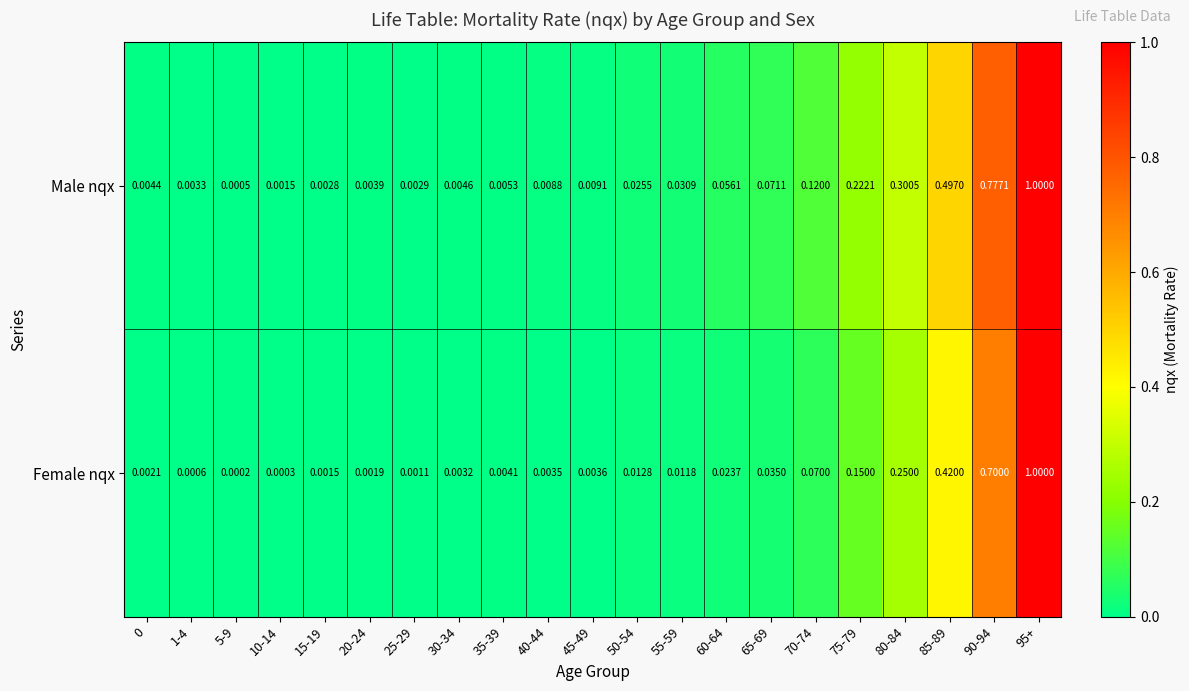

Rank the series by their average value, from lowest to highest.

Female nqx, Male nqx